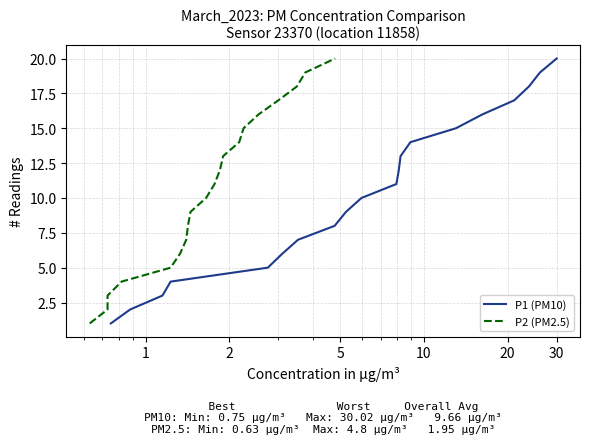

What is the minimum value shown in the chart?

1